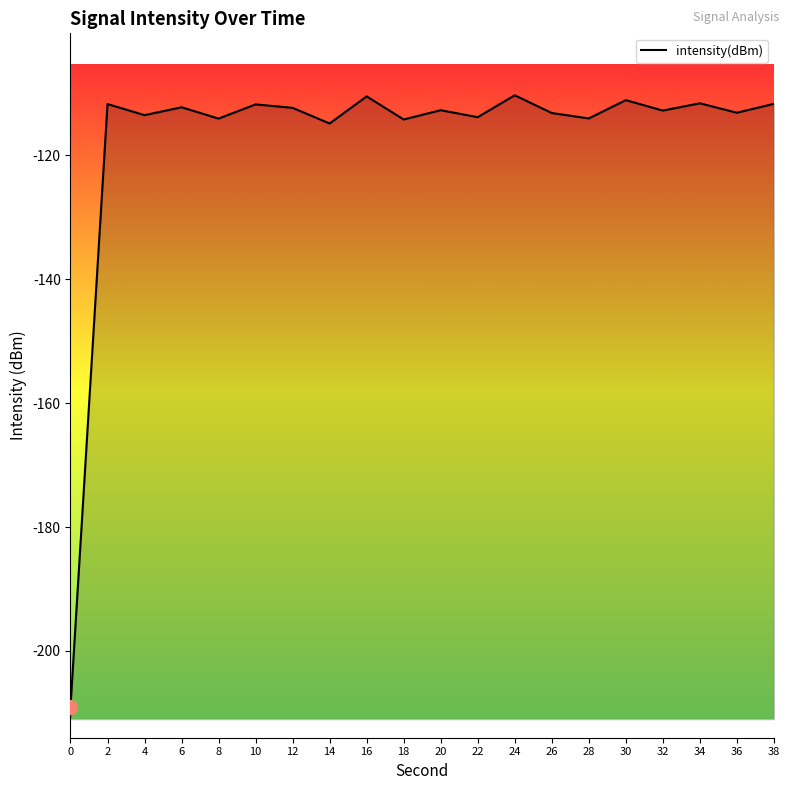

List the labels in order of value, largest first.

24, 16, 30, 34, 38, 2, 10, 6, 12, 20, 32, 36, 26, 4, 22, 28, 8, 18, 14, 0